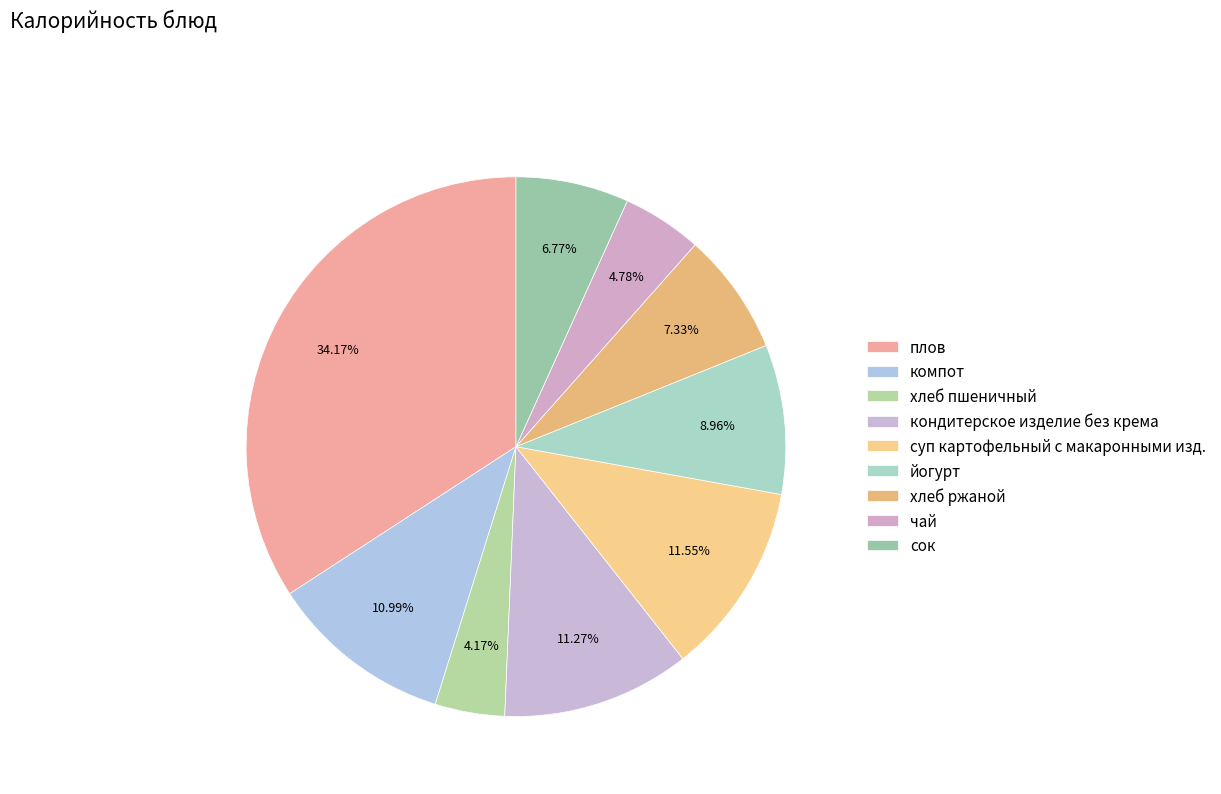

Does any single category account for the majority?

No